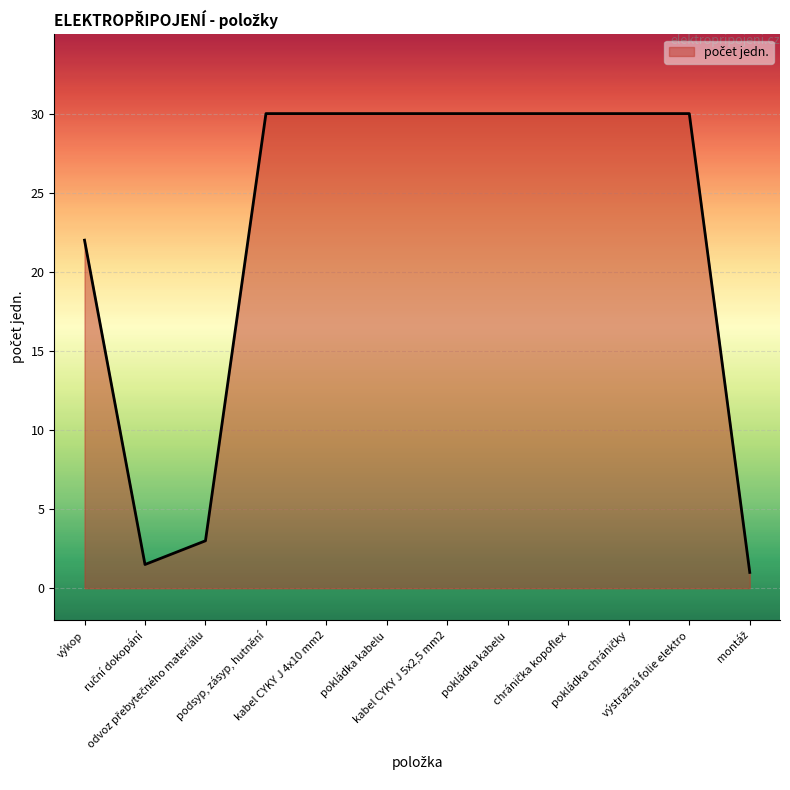

List the labels in order of value, largest first.

podsyp, zásyp, hutnění, kabel CYKY J 4x10 mm2, pokládka kabelu, kabel CYKY J 5x2,5 mm2, pokládka kabelu, chránička kopoflex, pokládka chráničky, výstražná folie elektro, výkop, odvoz přebytečného materiálu, ruční dokopání, montáž